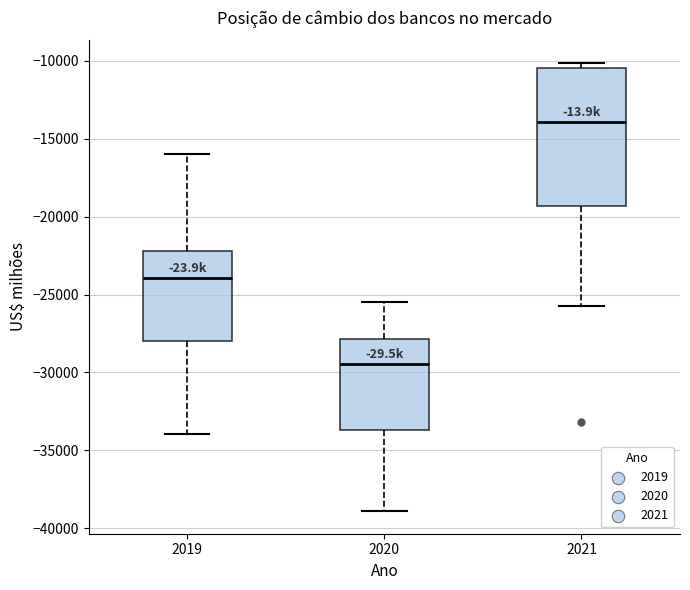

Comparing the boxes themselves (not the whiskers), which one is the tallest?

2021